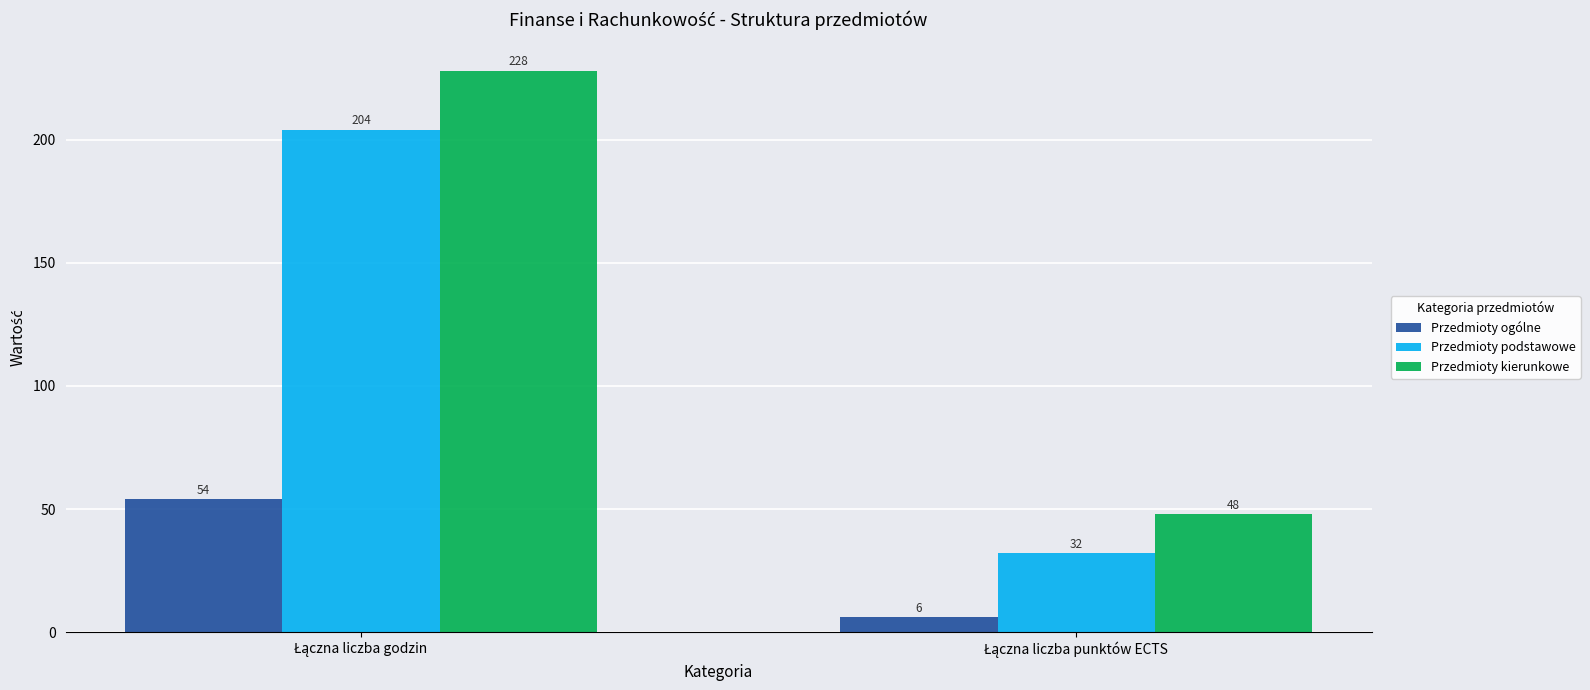

Reading left to right, extract all data points from this chart.

Przedmioty ogólne: 54	6
Przedmioty podstawowe: 204	32
Przedmioty kierunkowe: 228	48